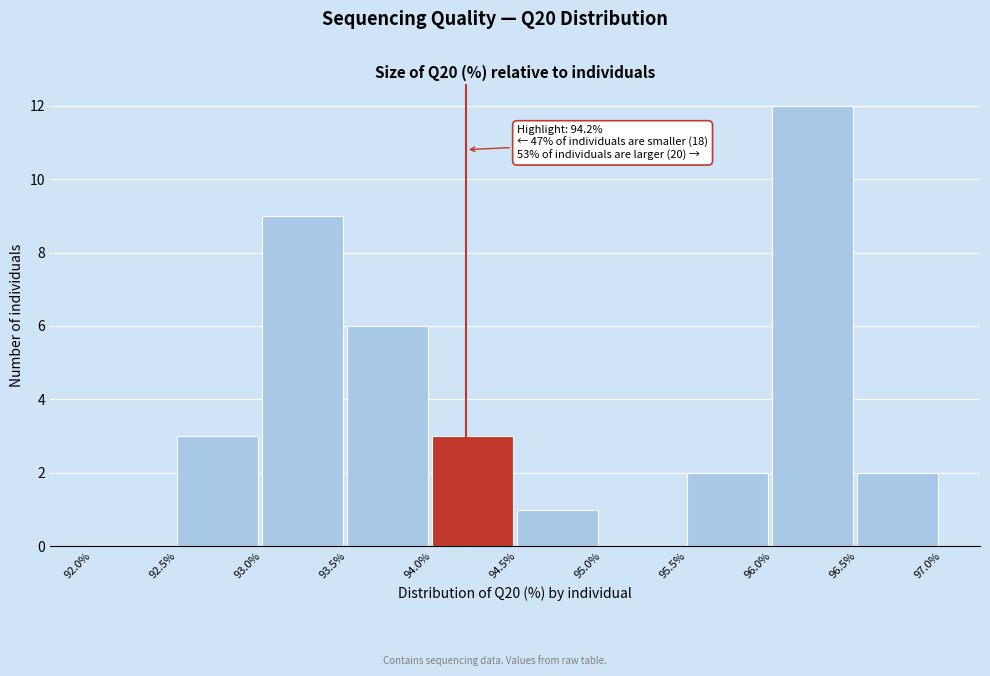

Over which range of the x-axis is the bar tallest?

96.0% to 96.5%